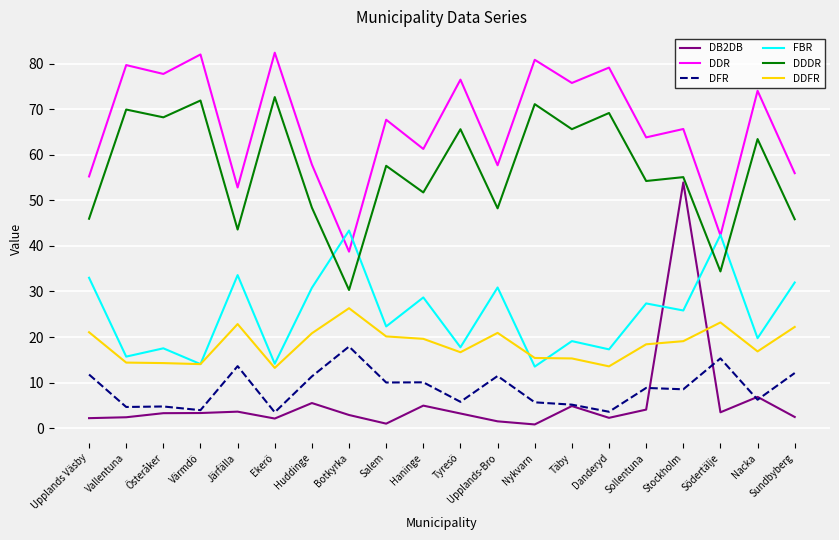

True or false: DDR has a value of 38.7 at Botkyrka.

True